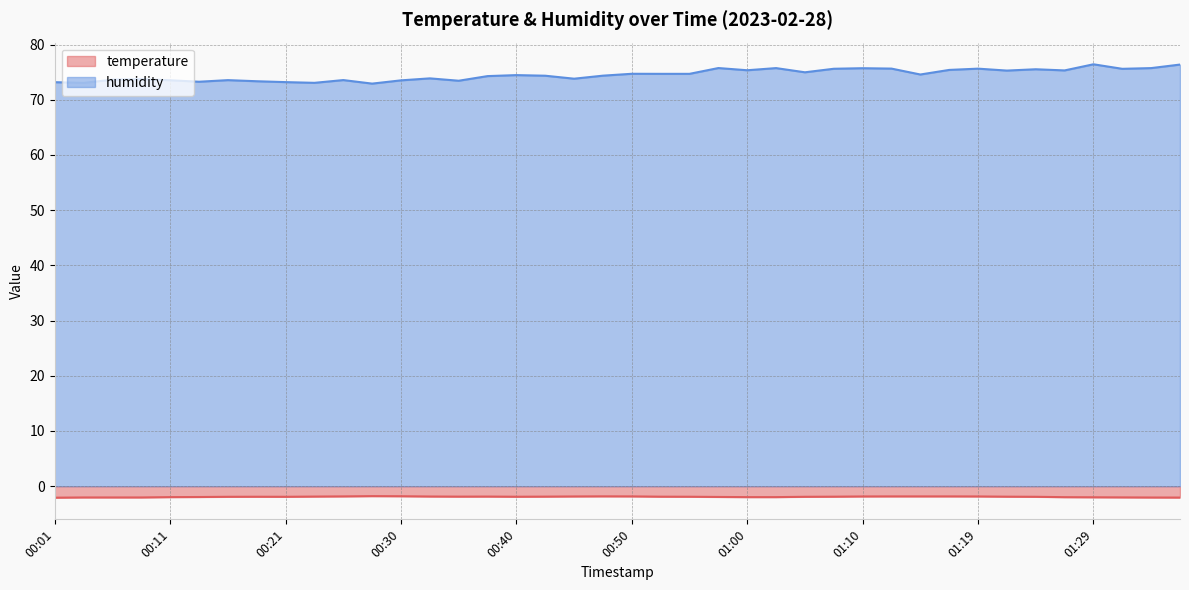

The value of temperature at 01:37 is -3.5. True or false?

False